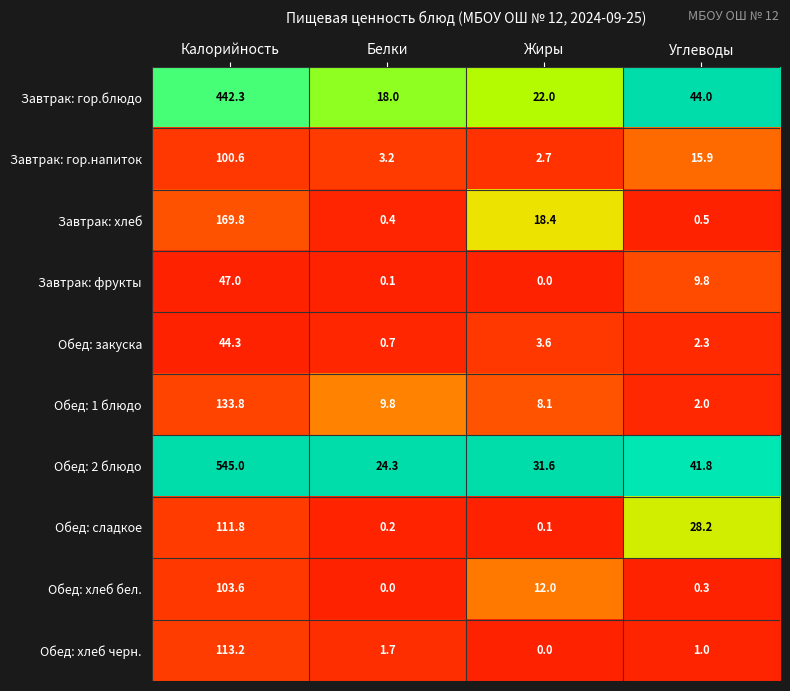

At Углеводы, list the series in order from smallest to largest.

Обед: хлеб бел., Завтрак: хлеб, Обед: хлеб черн., Обед: 1 блюдо, Обед: закуска, Завтрак: фрукты, Завтрак: гор.напиток, Обед: сладкое, Обед: 2 блюдо, Завтрак: гор.блюдо